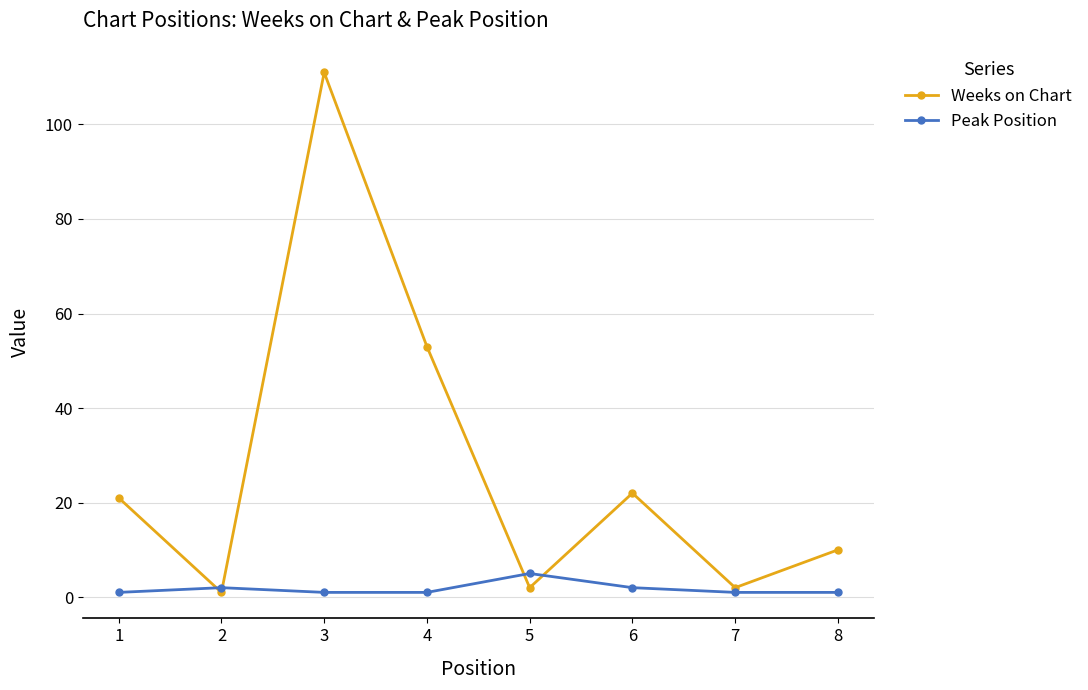

How many times do Weeks on Chart and Peak Position cross each other?

4